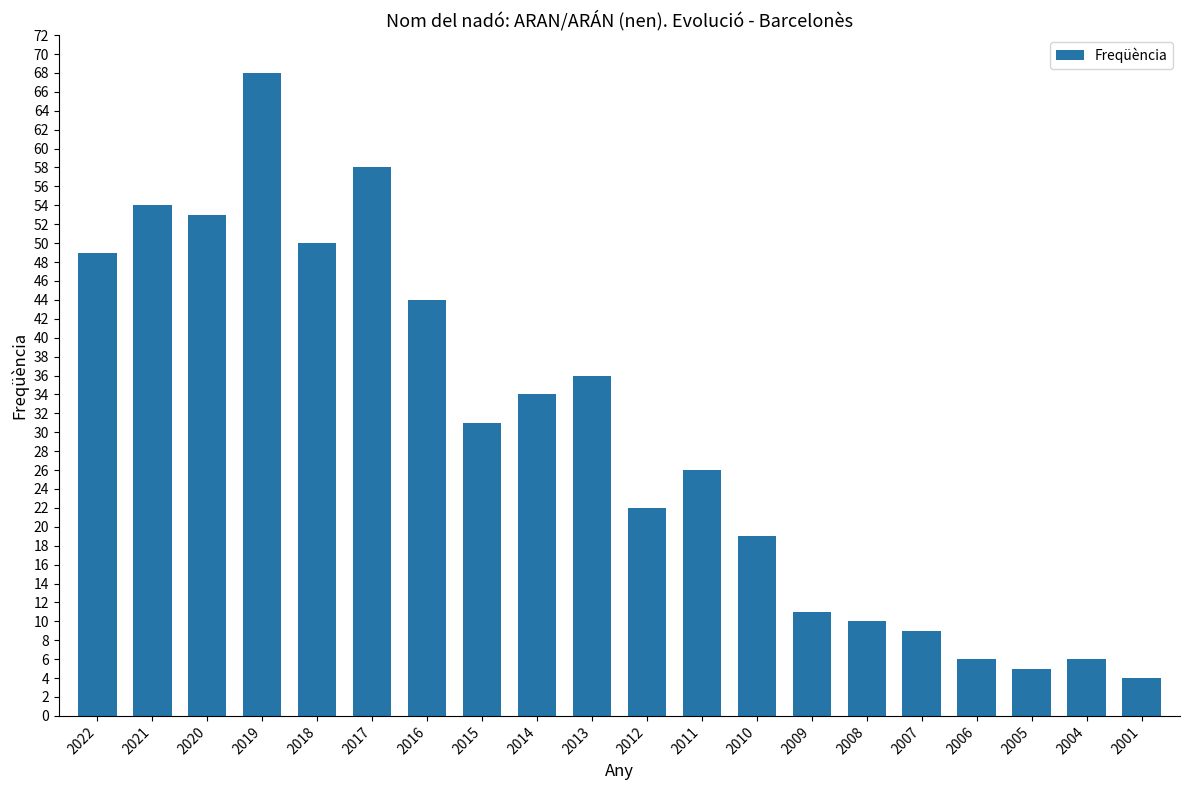

Between 2013 and 2012, which is larger?

2013